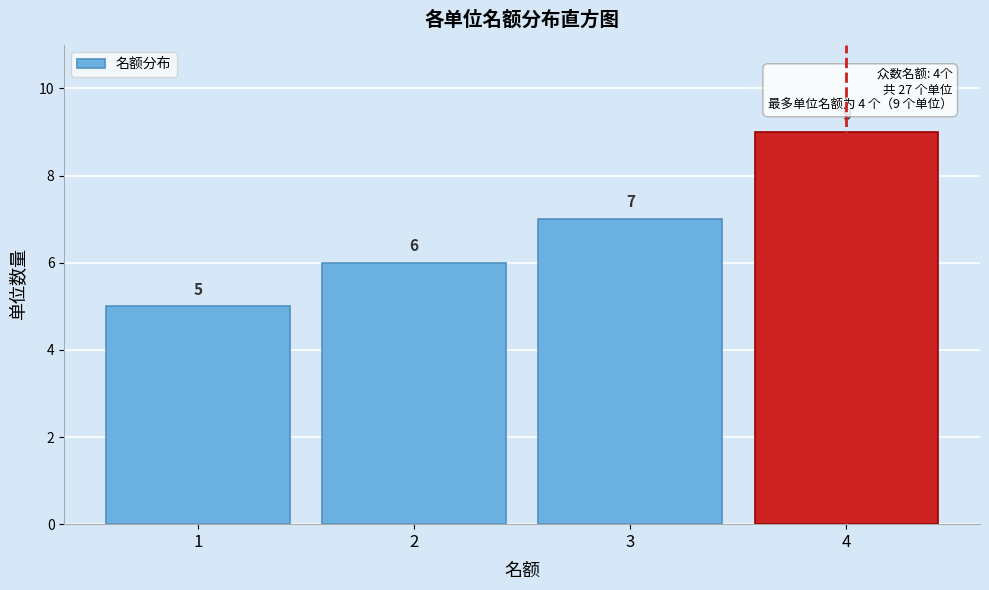

Reading left to right, extract all data points from this chart.

1=5	2=6	3=7	4=9